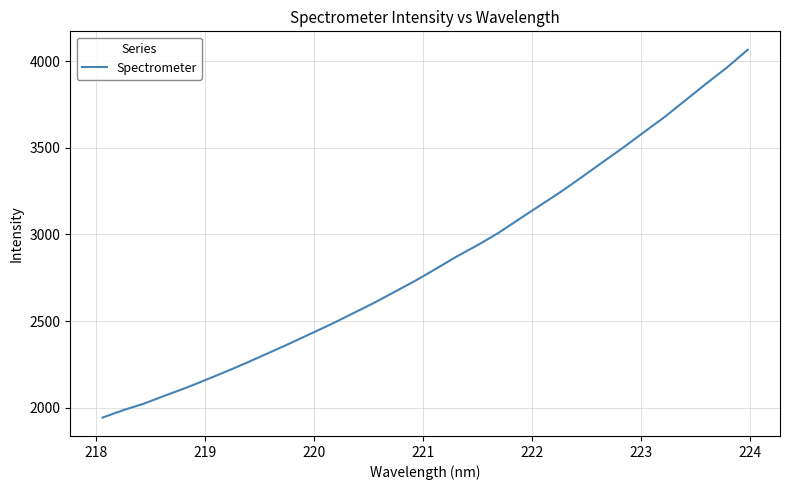

What is the maximum value shown in the chart?

4065.7